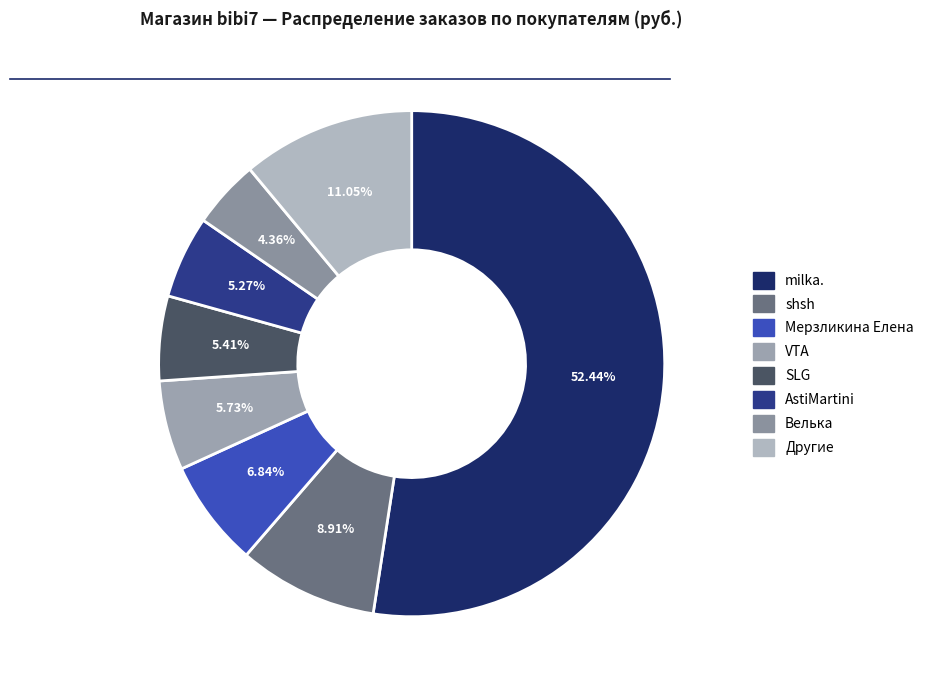

The SLG slice represents 5% of the pie. True or false?

True